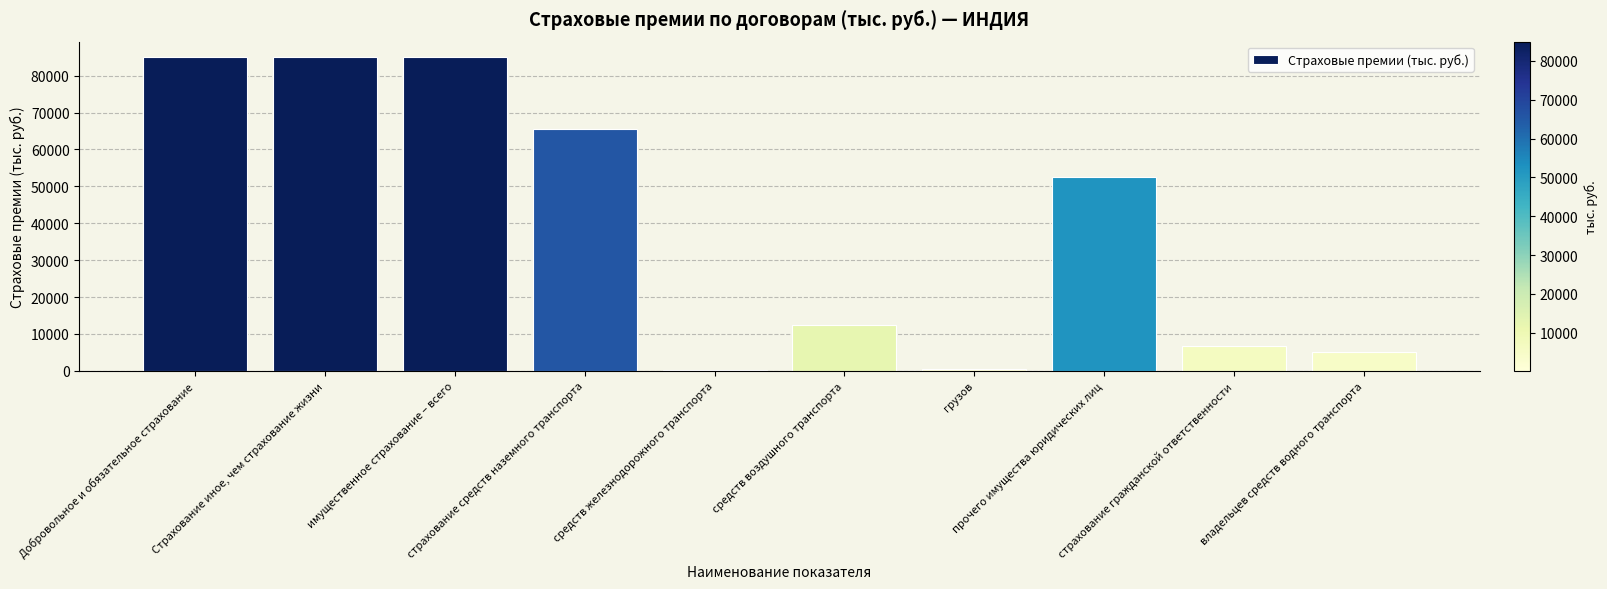

What is the maximum value shown in the chart?

84969.4